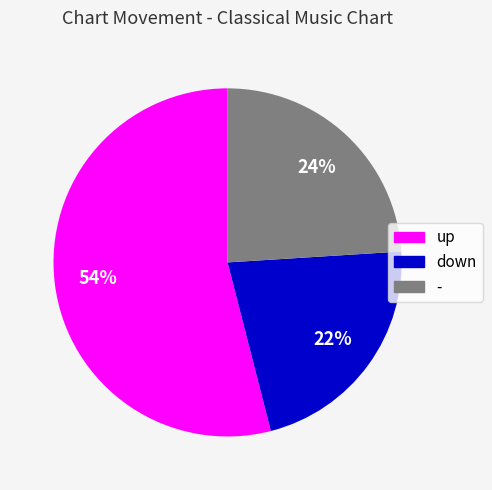

Rank the categories by value from lowest to highest.

down, -, up